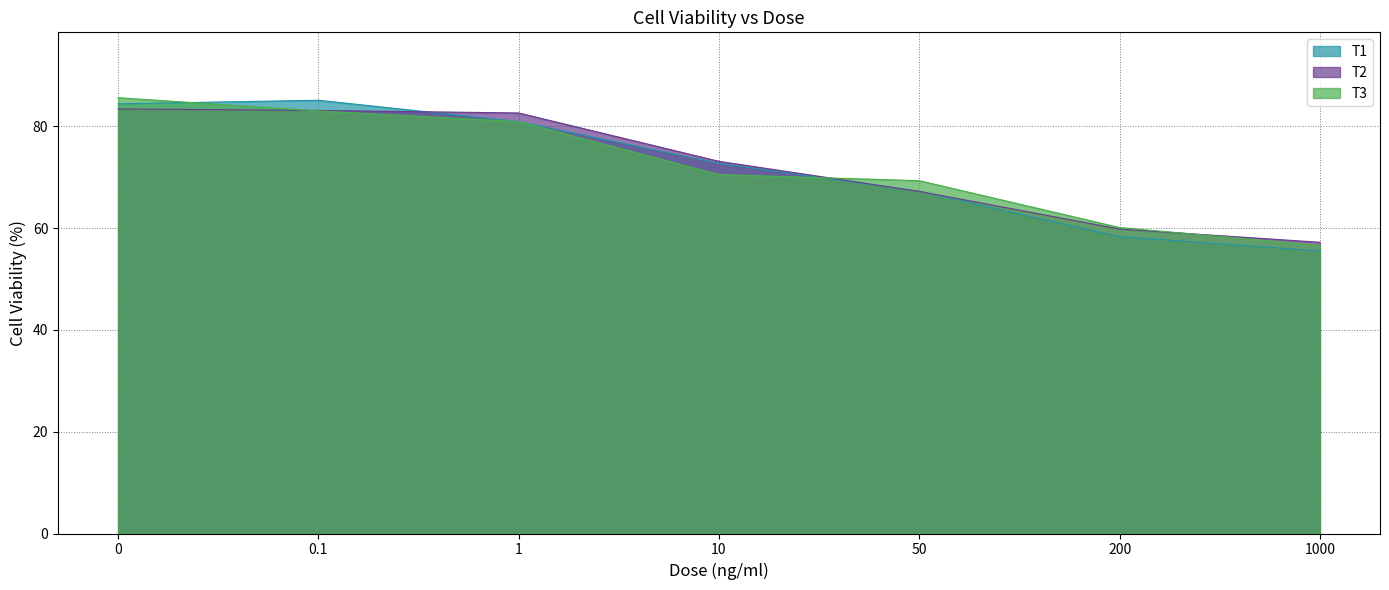

Count the number of categories in the chart.

7